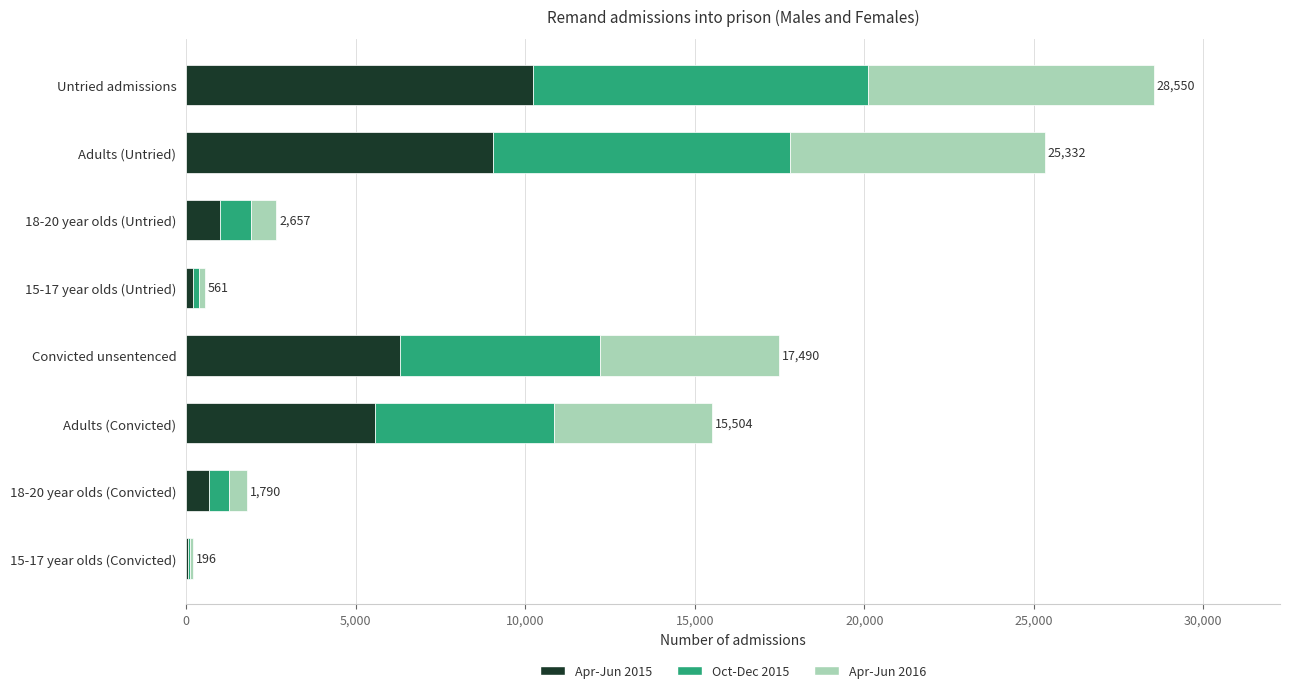

How many categories are shown in the chart?

8